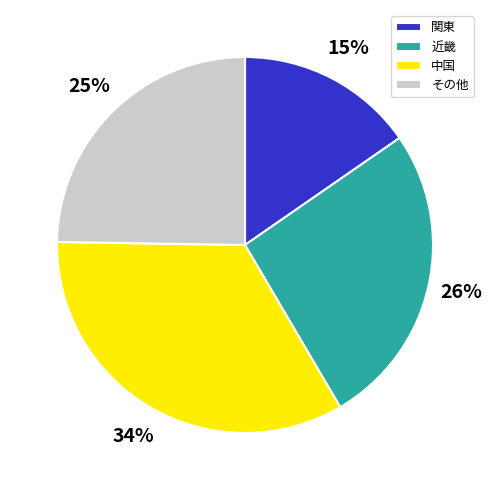

How many segments does this pie chart have?

4